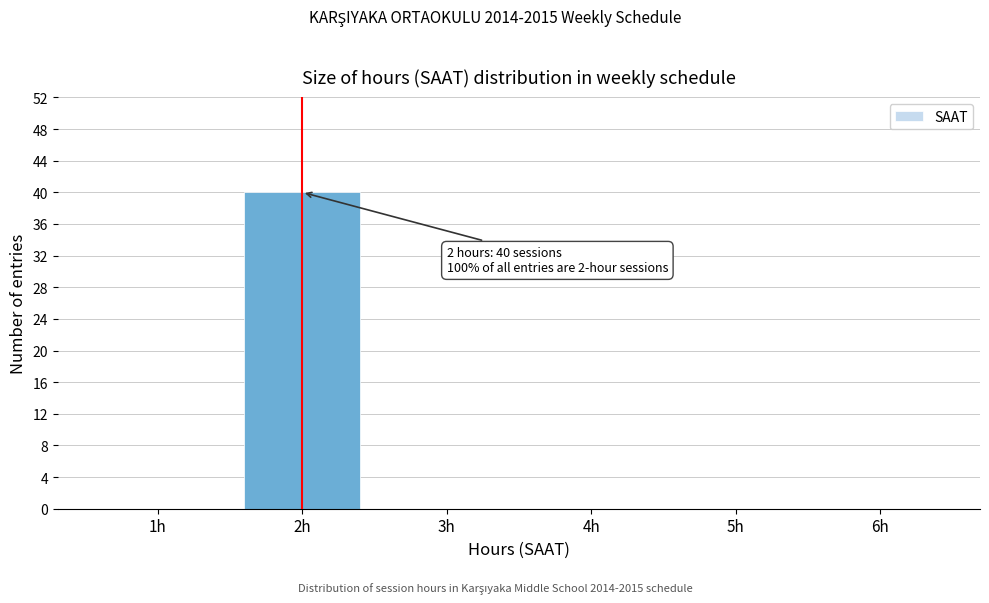

Over which range of the x-axis is the bar tallest?

1.5 to 2.5